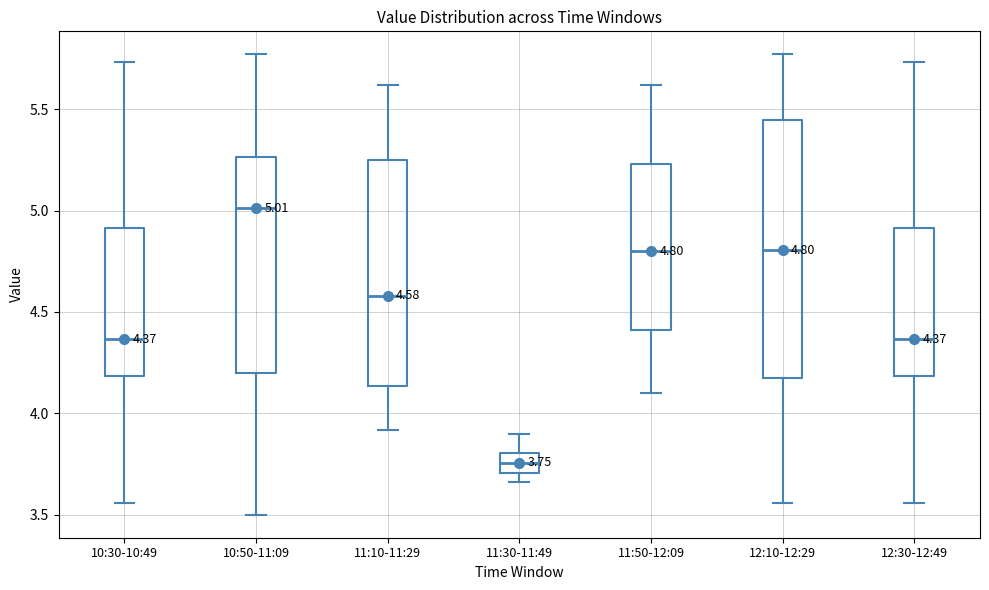

Which box has the lowest median line?

11:30-11:49